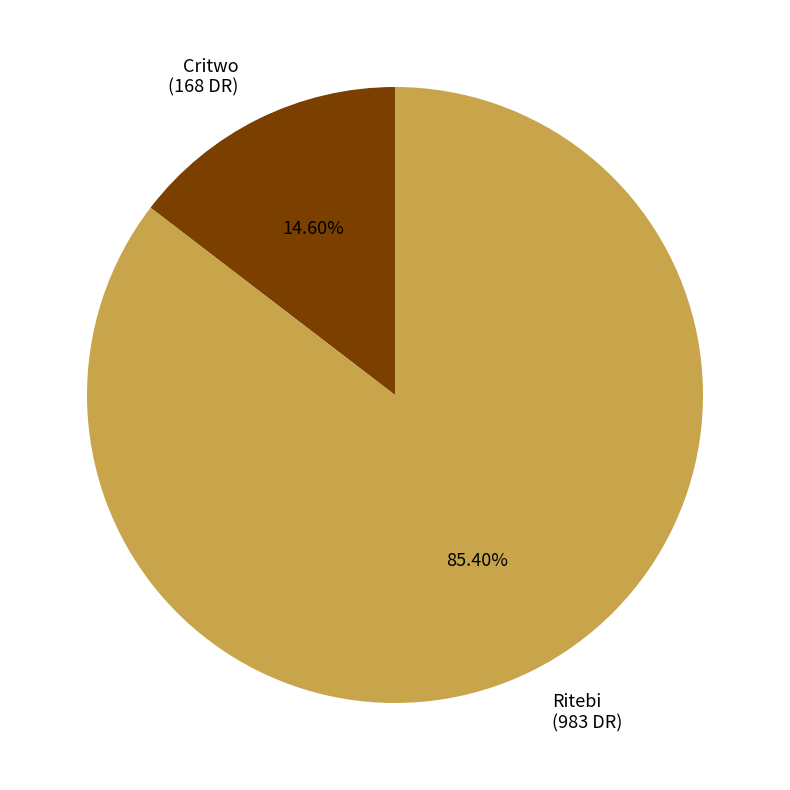

Which category has the smallest portion of the pie?

Critwo